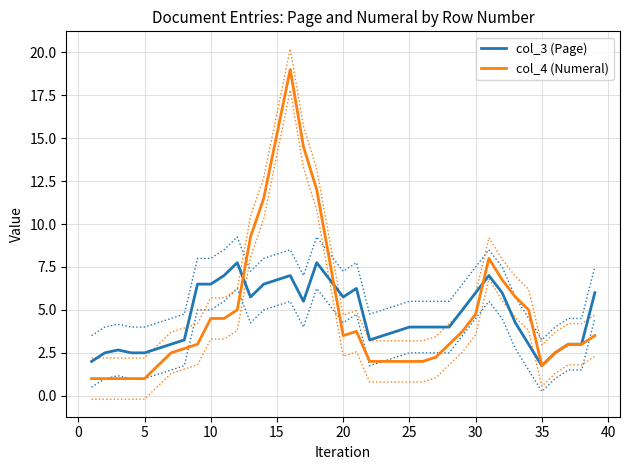

What is the difference between the maximum and second lowest values in the col_4 (Numeral) series?

18.0